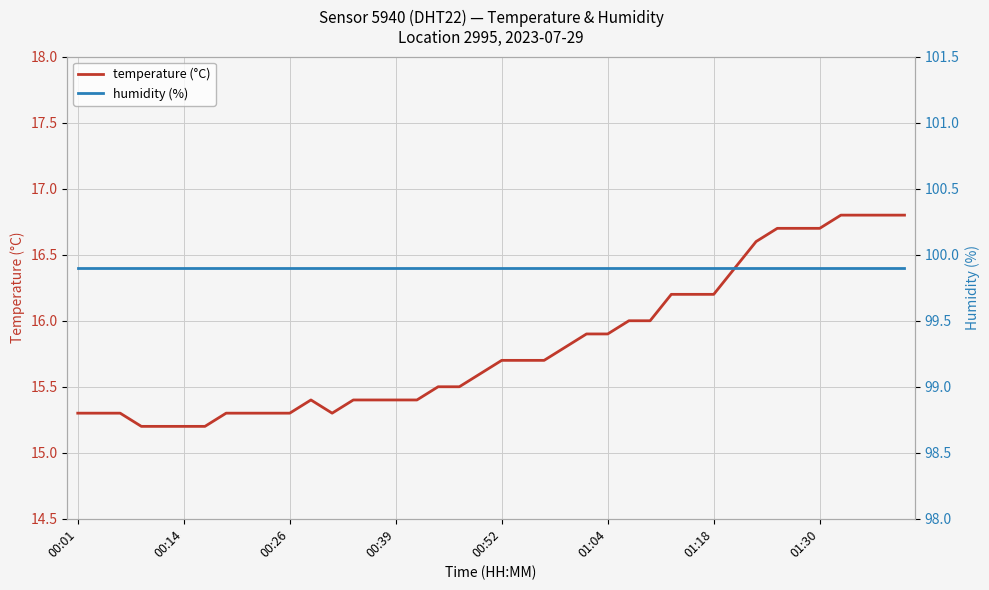

What is the lowest value of the temperature (°C) series?

15.2